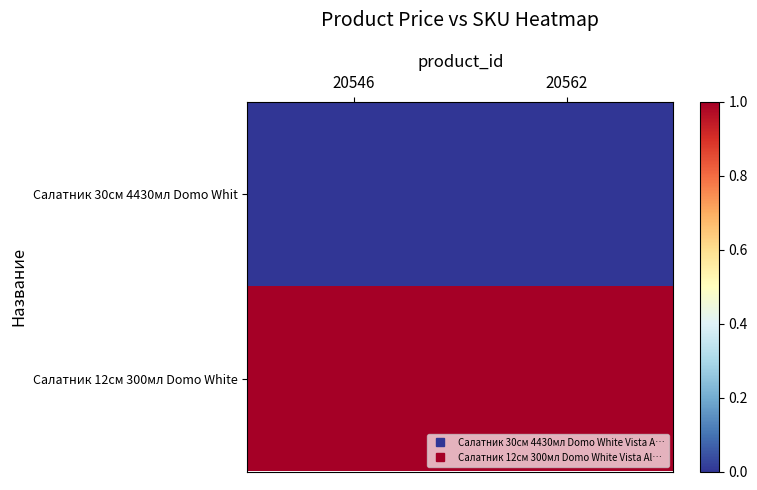

Between 20562 and 20546, which is larger?

20546